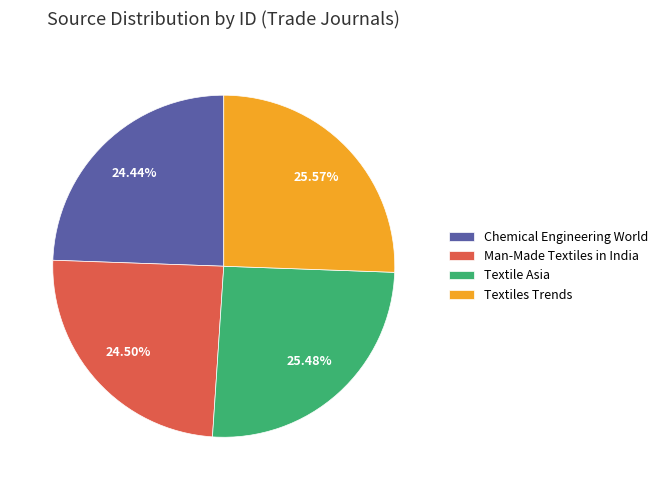

Between Man-Made Textiles in India and Textile Asia, which is larger?

Textile Asia